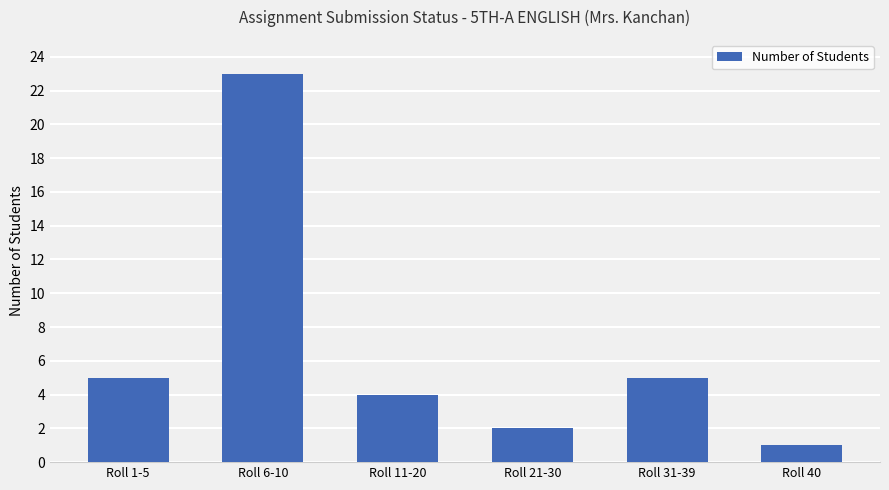

What is the label of the 5th bar from the left?

Roll 31-39